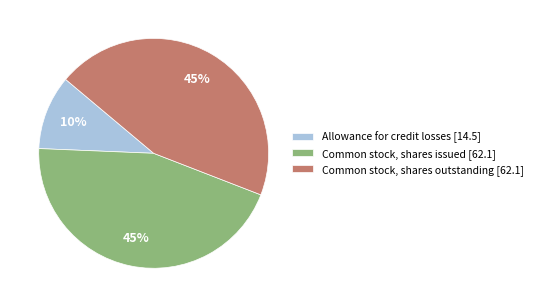

Which has a higher value, Common stock, shares outstanding [62.1] or Allowance for credit losses [14.5]?

Common stock, shares outstanding [62.1]